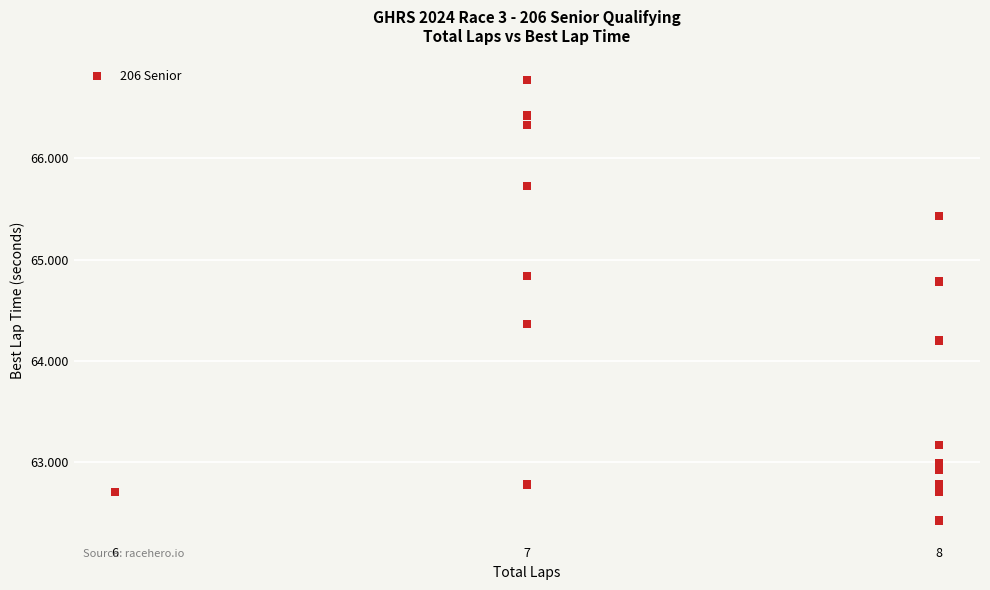

What Y value in the scatter plot is closest to 64?

64.2